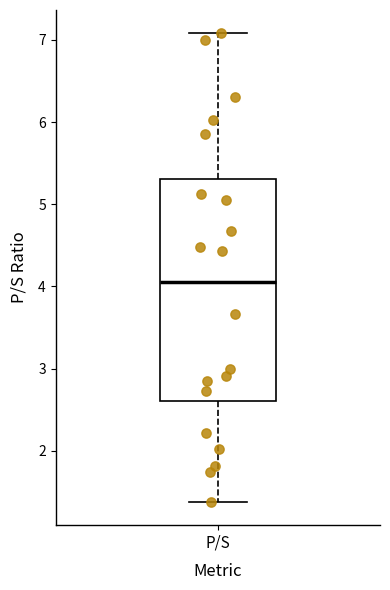

Transcribe this box plot: give where the median line is, the range the box spans, and where the two whiskers end, as read against the y-axis. The values are not printed on the chart, so give them approximately, as read against the axis.

median 4.1, box 2.6 to 5.3, whiskers 1.4 to 7.1